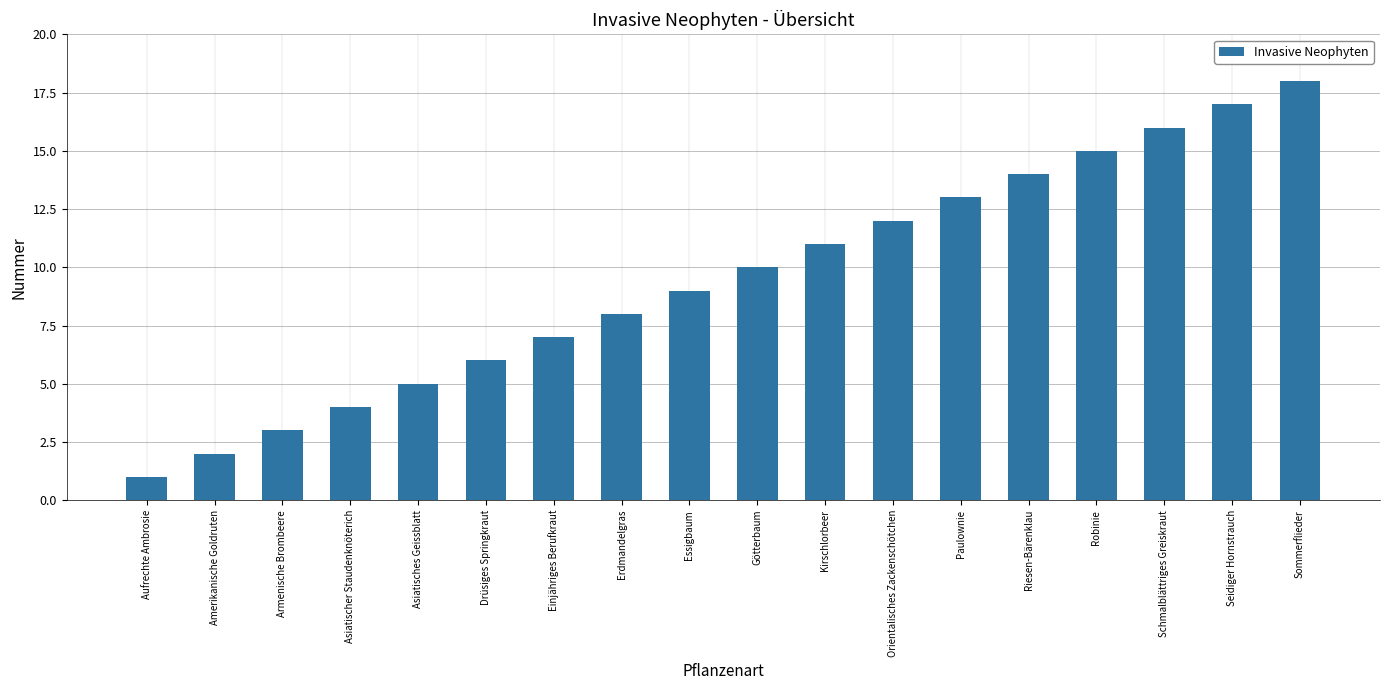

Is it true that the value at Amerikanische Goldruten is 2?

True